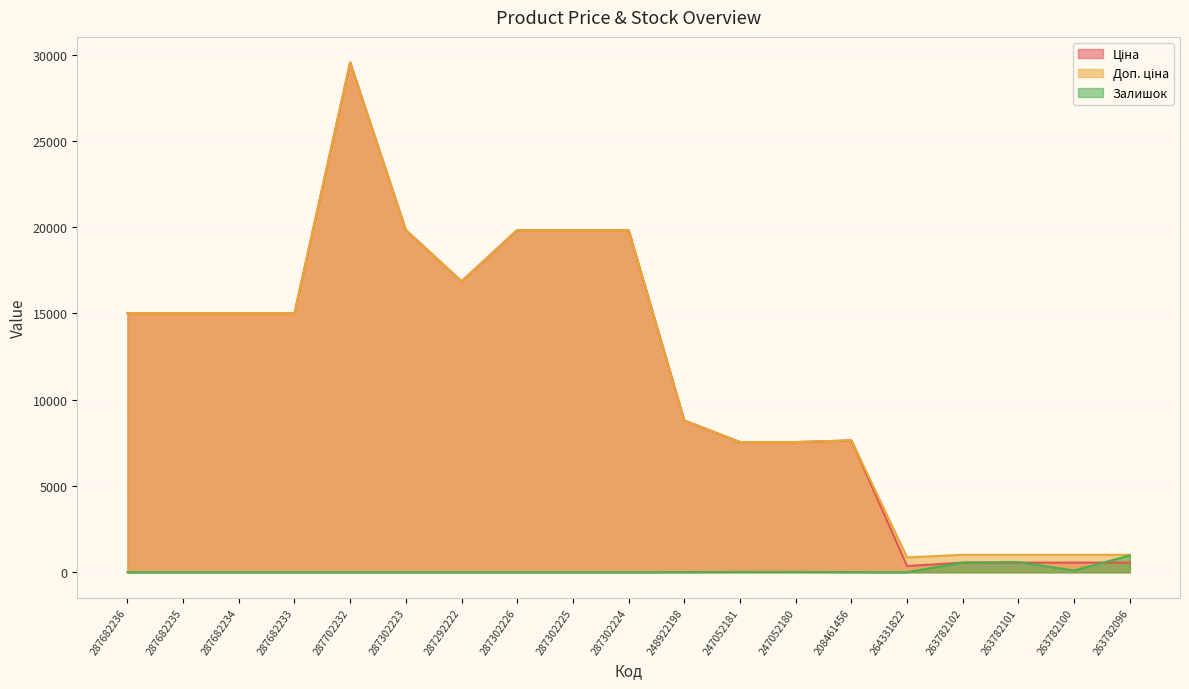

The Ціна series shows 19831.1 at 287302224. True or false?

True